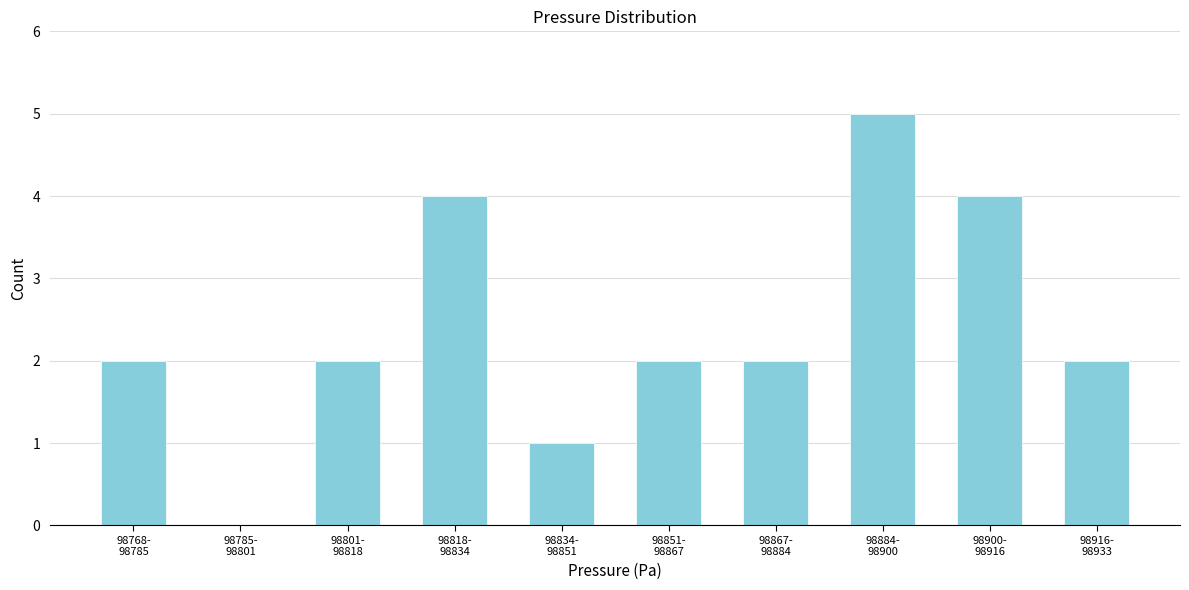

What is the sum of all values?

24